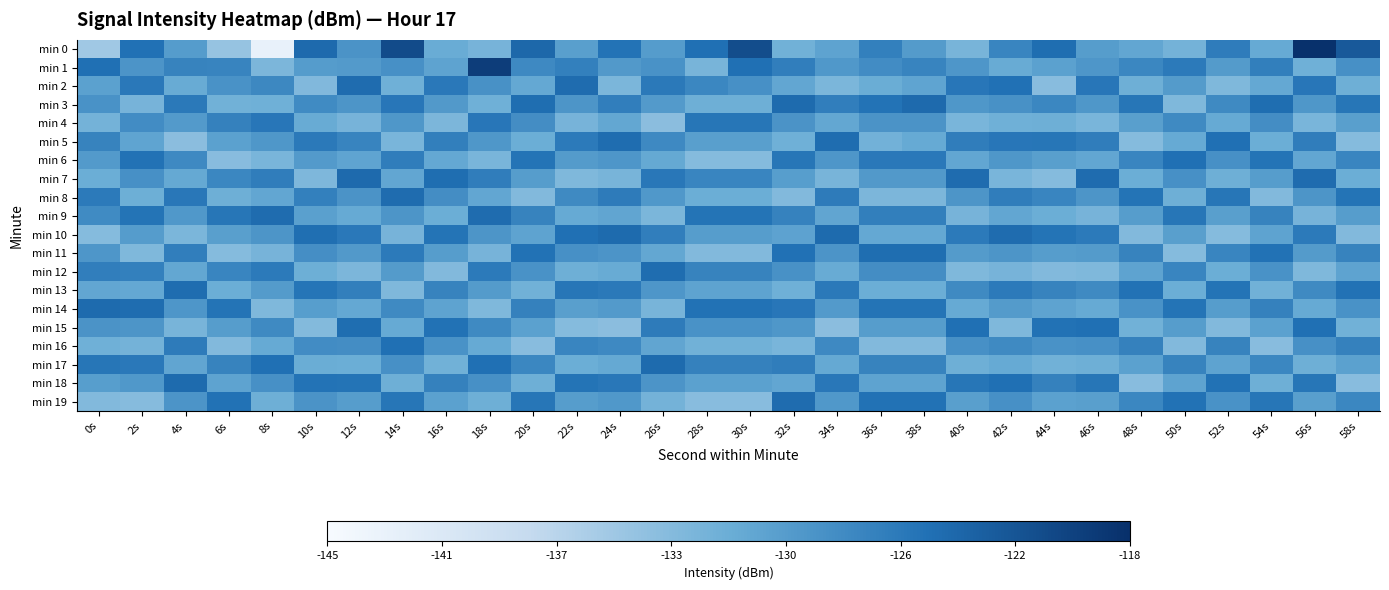

Reading left to right, extract all data points from this chart.

min 0: 0s=-135.5	2s=-124.8	4s=-129.5	6s=-134.7	8s=-143.0	10s=-124.1	12s=-128.6	14s=-120.9	16s=-131.4	18s=-132.4	20s=-123.9	22s=-129.8	24s=-125.0	26s=-129.6	28s=-124.7	30s=-121.2	32s=-131.9	34s=-130.4	36s=-126.5	38s=-129.4	40s=-132.5	42s=-127.0	44s=-124.5	46s=-129.7	48s=-130.7	50s=-132.2	52s=-126.1	54s=-131.1	56s=-118.2	58s=-122.4
min 1: 0s=-124.7	2s=-128.7	4s=-126.8	6s=-126.9	8s=-132.8	10s=-129.6	12s=-129.4	14s=-128.2	16s=-130.4	18s=-119.5	20s=-127.5	22s=-126.5	24s=-129.2	26s=-128.5	28s=-132.5	30s=-124.7	32s=-126.2	34s=-129.1	36s=-127.9	38s=-126.9	40s=-128.9	42s=-131.2	44s=-130.1	46s=-128.9	48s=-127.2	50s=-125.9	52s=-129.5	54s=-126.3	56s=-131.9	58s=-128.2
min 2: 0s=-130.1	2s=-125.7	4s=-131.2	6s=-128.5	8s=-127.3	10s=-133.1	12s=-124.2	14s=-131.9	16s=-125.7	18s=-128.3	20s=-130.9	22s=-124.2	24s=-132.7	26s=-125.8	28s=-127.2	30s=-128.2	32s=-130.7	34s=-132.7	36s=-131.5	38s=-130.5	40s=-125.5	42s=-124.8	44s=-133.7	46s=-125.5	48s=-131.8	50s=-129.5	52s=-133.0	54s=-130.9	56s=-125.5	58s=-131.8
min 3: 0s=-128.5	2s=-132.3	4s=-125.8	6s=-132.0	8s=-131.9	10s=-127.7	12s=-128.8	14s=-125.5	16s=-129.2	18s=-131.9	20s=-124.5	22s=-128.8	24s=-126.2	26s=-129.3	28s=-131.8	30s=-131.8	32s=-124.1	34s=-126.2	36s=-125.0	38s=-124.0	40s=-129.0	42s=-128.3	44s=-127.2	46s=-129.0	48s=-125.3	50s=-133.0	52s=-127.6	54s=-124.5	56s=-129.0	58s=-125.3
min 4: 0s=-132.2	2s=-127.9	4s=-129.3	6s=-126.6	8s=-125.5	10s=-131.2	12s=-132.3	14s=-129.0	16s=-132.8	18s=-125.5	20s=-128.0	22s=-132.3	24s=-130.8	26s=-133.9	28s=-125.3	30s=-125.3	32s=-128.6	34s=-130.8	36s=-128.6	38s=-128.6	40s=-132.6	42s=-131.9	44s=-131.8	46s=-132.6	48s=-129.9	50s=-127.6	52s=-131.1	54s=-128.0	56s=-132.6	58s=-129.9
min 5: 0s=-126.8	2s=-130.5	4s=-133.9	6s=-130.1	8s=-129.0	10s=-125.8	12s=-126.9	14s=-132.6	16s=-126.3	18s=-129.0	20s=-131.6	22s=-125.9	24s=-124.3	26s=-127.5	28s=-129.9	30s=-129.9	32s=-131.9	34s=-124.3	36s=-132.1	38s=-131.1	40s=-126.1	42s=-125.5	44s=-125.3	46s=-126.1	48s=-133.5	50s=-131.1	52s=-124.7	54s=-131.6	56s=-126.1	58s=-133.5
min 6: 0s=-129.3	2s=-124.9	4s=-127.5	6s=-133.7	8s=-132.6	10s=-129.3	12s=-130.5	14s=-126.1	16s=-130.9	18s=-132.6	20s=-125.1	22s=-129.5	24s=-128.9	26s=-131.0	28s=-133.5	30s=-133.5	32s=-125.3	34s=-128.9	36s=-125.7	38s=-125.7	40s=-130.7	42s=-129.0	44s=-129.9	46s=-130.7	48s=-127.0	50s=-124.7	52s=-128.2	54s=-125.1	56s=-130.7	58s=-127.0
min 7: 0s=-131.6	2s=-128.2	4s=-131.0	6s=-127.2	8s=-126.1	10s=-132.9	12s=-124.0	14s=-130.7	16s=-124.5	18s=-126.1	20s=-129.7	22s=-133.0	24s=-132.5	26s=-125.6	28s=-127.0	30s=-127.0	32s=-129.8	34s=-132.5	36s=-129.2	38s=-129.2	40s=-124.2	42s=-132.6	44s=-133.5	46s=-124.2	48s=-131.6	50s=-128.2	52s=-131.8	54s=-129.7	56s=-124.2	58s=-131.6
min 8: 0s=-125.9	2s=-131.7	4s=-125.6	6s=-131.8	8s=-130.7	10s=-126.5	12s=-128.6	14s=-124.2	16s=-128.0	18s=-130.7	20s=-133.2	22s=-127.6	24s=-126.0	26s=-129.1	28s=-131.6	30s=-131.6	32s=-133.2	34s=-126.0	36s=-132.8	38s=-132.8	40s=-128.8	42s=-126.1	44s=-127.0	46s=-128.8	48s=-125.1	50s=-131.8	52s=-125.3	54s=-133.2	56s=-128.8	58s=-125.1
min 9: 0s=-127.7	2s=-125.1	4s=-129.1	6s=-125.3	8s=-124.2	10s=-130.0	12s=-131.1	14s=-128.8	16s=-131.6	18s=-124.2	20s=-126.8	22s=-131.1	24s=-130.6	26s=-132.7	28s=-125.1	30s=-125.1	32s=-126.7	34s=-130.6	36s=-126.3	38s=-126.3	40s=-132.3	42s=-130.7	44s=-131.6	46s=-132.3	48s=-129.7	50s=-125.3	52s=-129.9	54s=-126.8	56s=-132.3	58s=-129.7
min 10: 0s=-133.5	2s=-129.6	4s=-132.7	6s=-129.9	8s=-128.8	10s=-124.6	12s=-125.7	14s=-132.3	16s=-125.1	18s=-128.8	20s=-130.3	22s=-124.7	24s=-124.1	26s=-126.2	28s=-129.7	30s=-129.7	32s=-130.2	34s=-124.1	36s=-130.9	38s=-130.9	40s=-125.9	42s=-124.2	44s=-125.1	46s=-125.9	48s=-133.2	50s=-129.9	52s=-133.5	54s=-130.3	56s=-125.9	58s=-133.2
min 11: 0s=-128.9	2s=-133.0	4s=-126.2	6s=-133.5	8s=-132.3	10s=-128.1	12s=-129.2	14s=-125.9	16s=-129.7	18s=-132.3	20s=-124.9	22s=-128.2	24s=-128.7	26s=-130.8	28s=-133.2	30s=-133.2	32s=-124.8	34s=-128.7	36s=-124.5	38s=-124.5	40s=-129.5	42s=-128.8	44s=-129.7	46s=-129.5	48s=-126.8	50s=-133.5	52s=-127.0	54s=-124.9	56s=-129.5	58s=-126.8
min 12: 0s=-126.2	2s=-126.5	4s=-130.8	6s=-127.0	8s=-125.9	10s=-131.7	12s=-132.8	14s=-129.5	16s=-133.2	18s=-125.9	20s=-128.5	22s=-131.8	24s=-131.2	26s=-124.3	28s=-126.8	30s=-126.8	32s=-128.3	34s=-131.2	36s=-128.0	38s=-128.0	40s=-133.0	42s=-132.3	44s=-133.2	46s=-133.0	48s=-130.3	50s=-127.0	52s=-131.6	54s=-128.5	56s=-133.0	58s=-130.3
min 13: 0s=-130.7	2s=-130.9	4s=-124.3	6s=-131.6	8s=-129.5	10s=-125.2	12s=-126.3	14s=-133.0	16s=-126.8	18s=-129.5	20s=-132.0	22s=-125.3	24s=-125.8	26s=-128.9	28s=-130.3	30s=-130.3	32s=-131.9	34s=-125.8	36s=-131.6	38s=-131.6	40s=-127.6	42s=-125.9	44s=-126.8	46s=-127.6	48s=-124.9	50s=-131.6	52s=-125.1	54s=-132.0	56s=-127.6	58s=-124.9
min 14: 0s=-124.1	2s=-124.3	4s=-128.9	6s=-125.1	8s=-133.0	10s=-129.8	12s=-130.9	14s=-127.6	16s=-130.3	18s=-133.0	20s=-126.6	22s=-129.9	24s=-129.3	26s=-132.5	28s=-124.9	30s=-124.9	32s=-125.5	34s=-129.3	36s=-125.1	38s=-125.1	40s=-131.1	42s=-129.5	44s=-130.3	46s=-131.1	48s=-128.5	50s=-125.1	52s=-129.7	54s=-126.6	56s=-131.1	58s=-128.5
min 15: 0s=-128.6	2s=-128.8	4s=-132.5	6s=-129.7	8s=-127.6	10s=-133.3	12s=-124.5	14s=-131.1	16s=-124.9	18s=-127.6	20s=-130.1	22s=-133.5	24s=-133.9	26s=-126.0	28s=-128.5	30s=-128.5	32s=-129.0	34s=-133.9	36s=-129.7	38s=-129.7	40s=-124.7	42s=-133.0	44s=-124.9	46s=-124.7	48s=-132.0	50s=-129.7	52s=-133.2	54s=-130.1	56s=-124.7	58s=-132.0
min 16: 0s=-131.9	2s=-132.2	4s=-126.0	6s=-133.2	8s=-131.1	10s=-127.9	12s=-128.0	14s=-124.7	16s=-128.5	18s=-131.1	20s=-133.7	22s=-127.0	24s=-127.5	26s=-130.6	28s=-132.0	30s=-132.0	32s=-132.6	34s=-127.5	36s=-133.2	38s=-133.2	40s=-128.2	42s=-127.6	44s=-128.5	46s=-128.2	48s=-126.6	50s=-133.2	52s=-126.8	54s=-133.7	56s=-128.2	58s=-126.6
min 17: 0s=-125.3	2s=-125.7	4s=-130.6	6s=-126.8	8s=-124.7	10s=-131.5	12s=-131.6	14s=-128.2	16s=-132.0	18s=-124.7	20s=-127.2	22s=-131.6	24s=-131.0	26s=-124.1	28s=-126.6	30s=-126.6	32s=-126.1	34s=-131.0	36s=-126.8	38s=-126.8	40s=-131.8	42s=-131.1	44s=-132.0	46s=-131.8	48s=-130.1	50s=-126.8	52s=-130.3	54s=-127.2	56s=-131.8	58s=-130.1
min 18: 0s=-129.8	2s=-129.1	4s=-124.1	6s=-130.3	8s=-128.2	10s=-125.0	12s=-125.1	14s=-131.8	16s=-126.6	18s=-128.2	20s=-131.8	22s=-125.1	24s=-125.6	26s=-128.7	28s=-130.1	30s=-130.1	32s=-130.7	34s=-125.6	36s=-130.3	38s=-130.3	40s=-125.3	42s=-124.7	44s=-126.6	46s=-125.3	48s=-133.7	50s=-130.3	52s=-124.9	54s=-131.8	56s=-125.3	58s=-133.7
min 19: 0s=-133.2	2s=-133.6	4s=-128.7	6s=-124.9	8s=-131.8	10s=-128.6	12s=-129.7	14s=-125.3	16s=-130.1	18s=-131.8	20s=-125.3	22s=-129.7	24s=-129.1	26s=-132.2	28s=-133.7	30s=-133.7	32s=-124.2	34s=-129.1	36s=-124.9	38s=-124.9	40s=-129.9	42s=-128.2	44s=-130.1	46s=-129.9	48s=-127.2	50s=-124.9	52s=-128.5	54s=-125.3	56s=-129.9	58s=-127.2